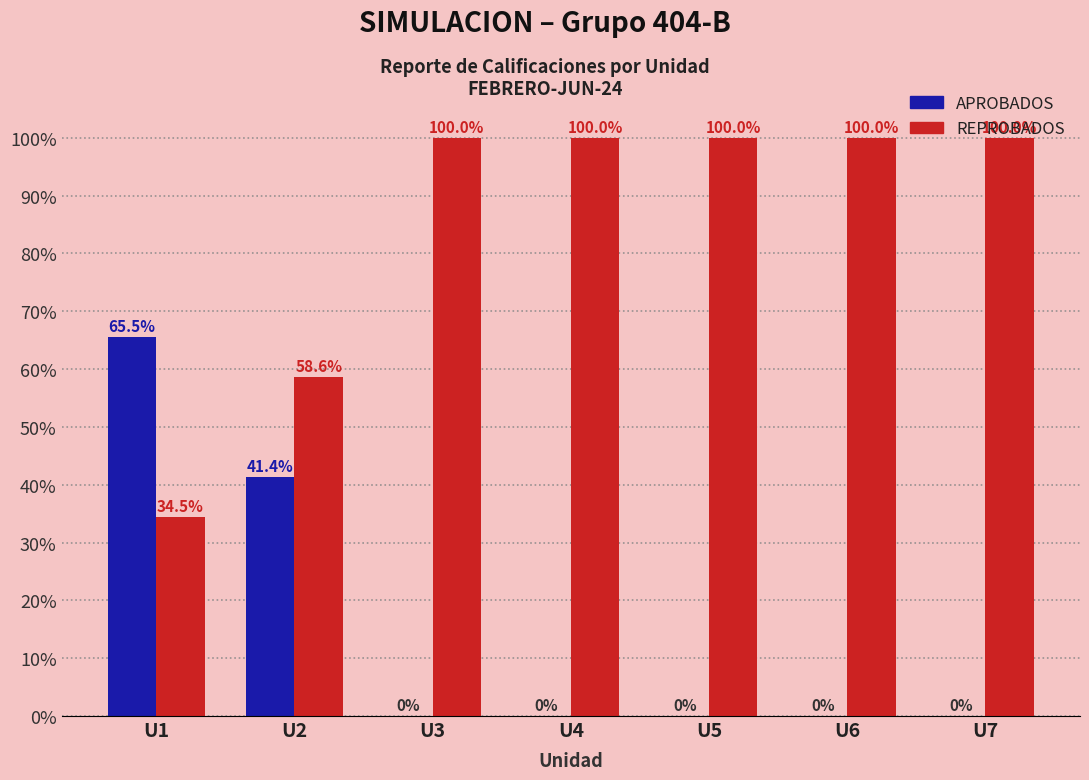

The value of REPROBADOS at U5 is 48.4. True or false?

False